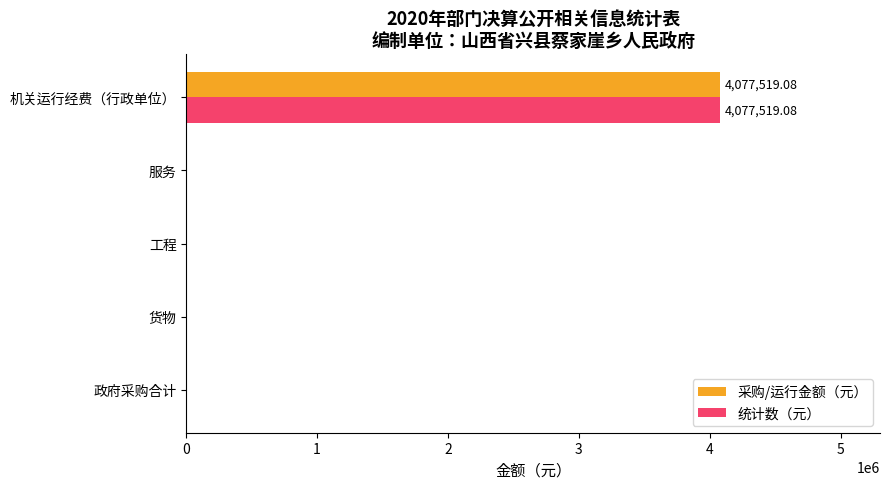

What are all the series names shown in the legend?

采购/运行金额（元）, 统计数（元）